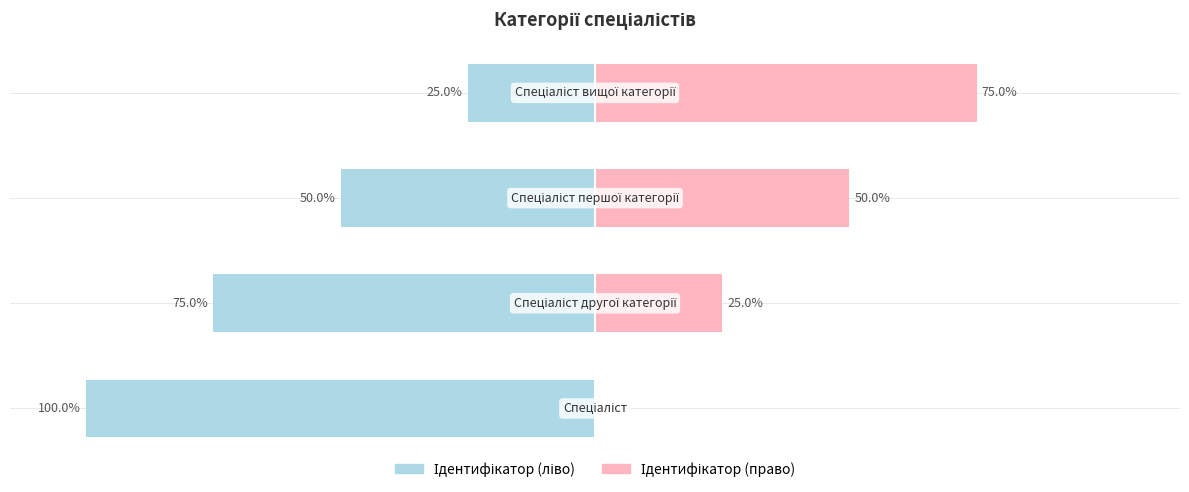

Reading left to right, list all the values displayed in this chart.

Ідентифікатор (ліво): -100	-75	-50	-25
Ідентифікатор (право): 0	25	50	75